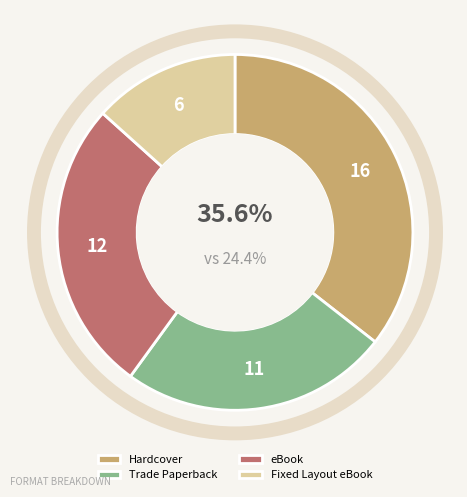

What is the largest slice in the pie chart?

Hardcover